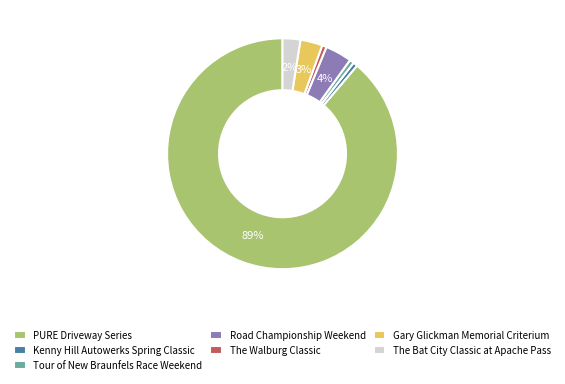

How many slices are in this pie chart?

7